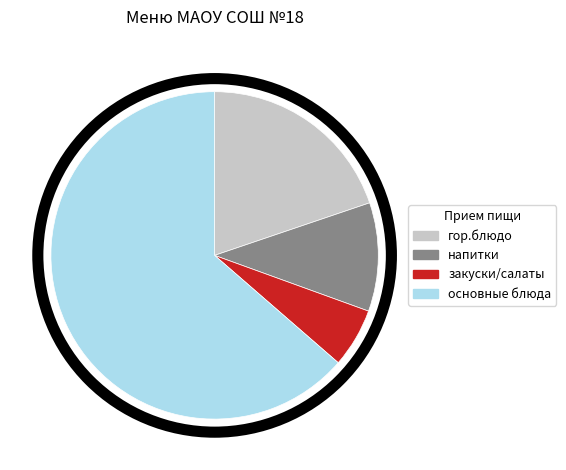

Combined, do напитки and основные блюда account for over 50%?

Yes